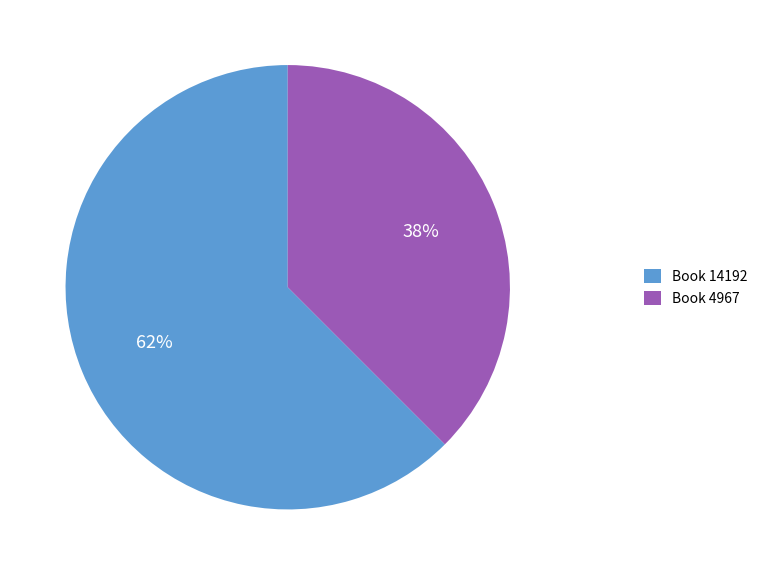

To the nearest percent, what is the average slice percentage?

50%